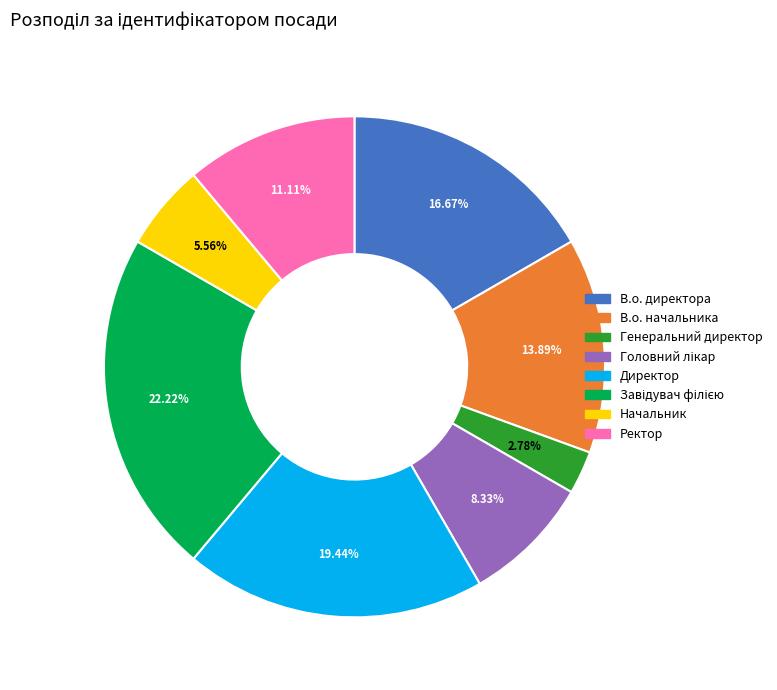

Approximately how many times larger is the value at Генеральний директор compared to В.о. начальника?

0.2